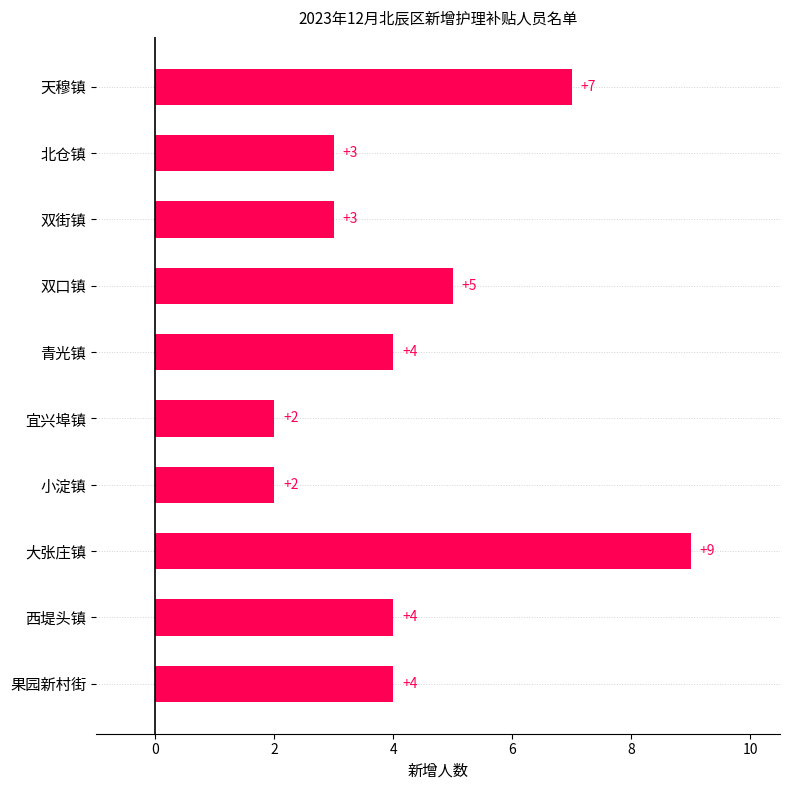

The chart shows a value of 7 at 天穆镇. True or false?

True